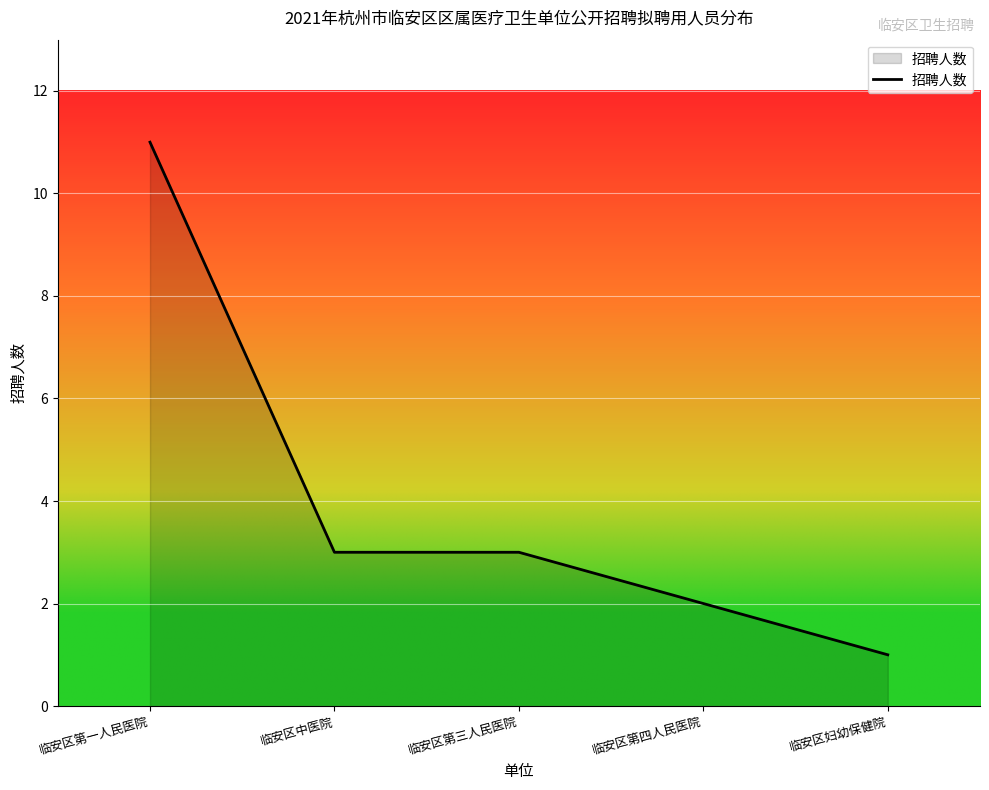

Which has a higher value, 临安区第一人民医院 or 临安区第三人民医院?

临安区第一人民医院